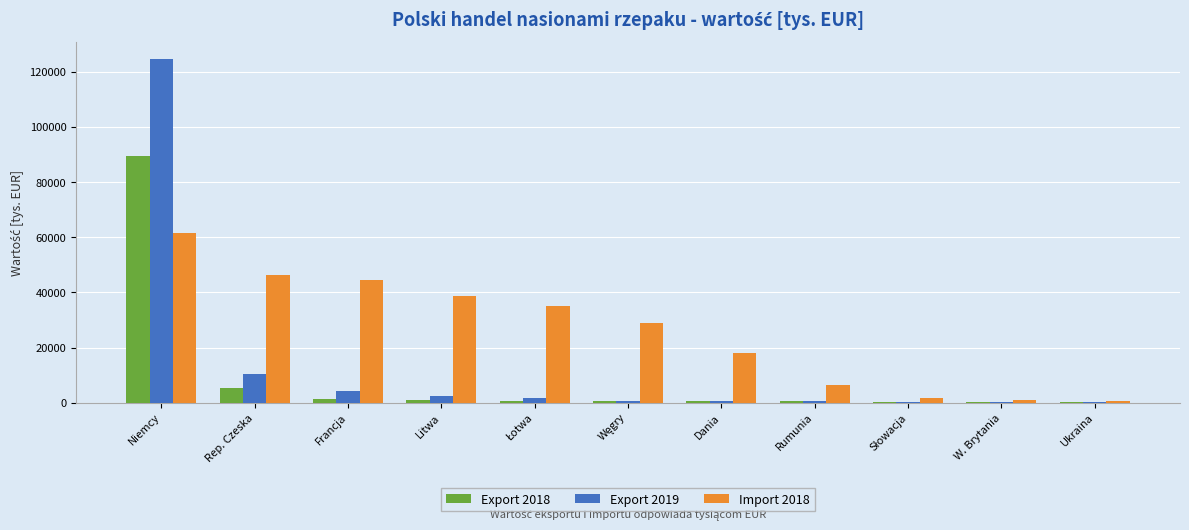

Does the chart contain stacked bars?

No